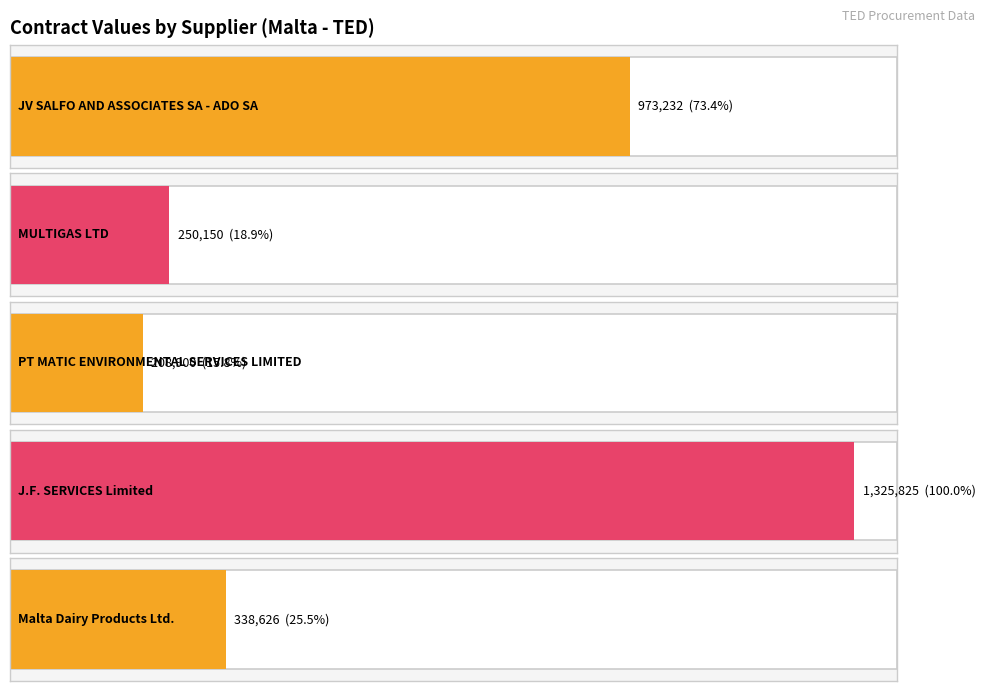

What is the label of the 5th bar from the right?

JV SALFO AND ASSOCIATES SA - ADO SA